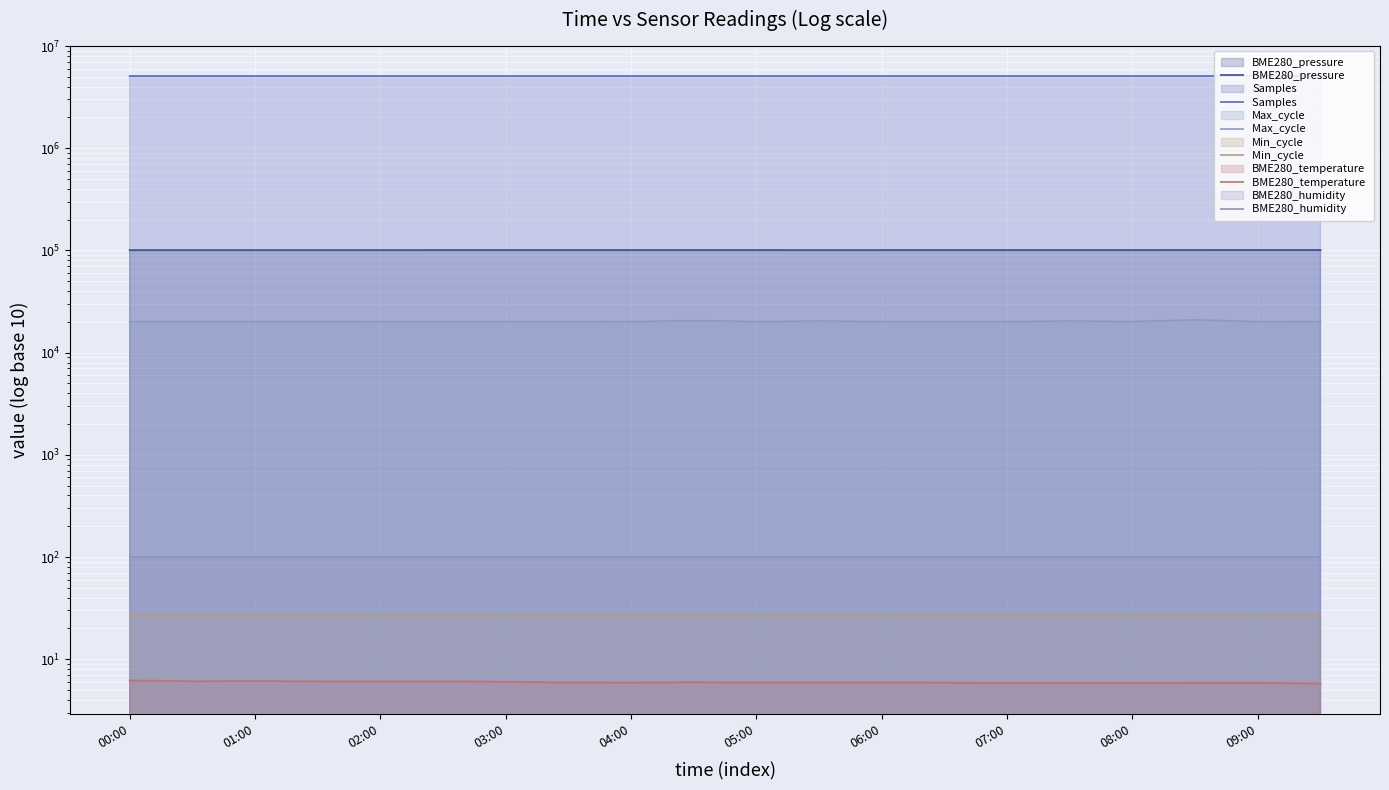

What is the difference between the BME280_temperature  values at 04:00 and 01:00?

0.2